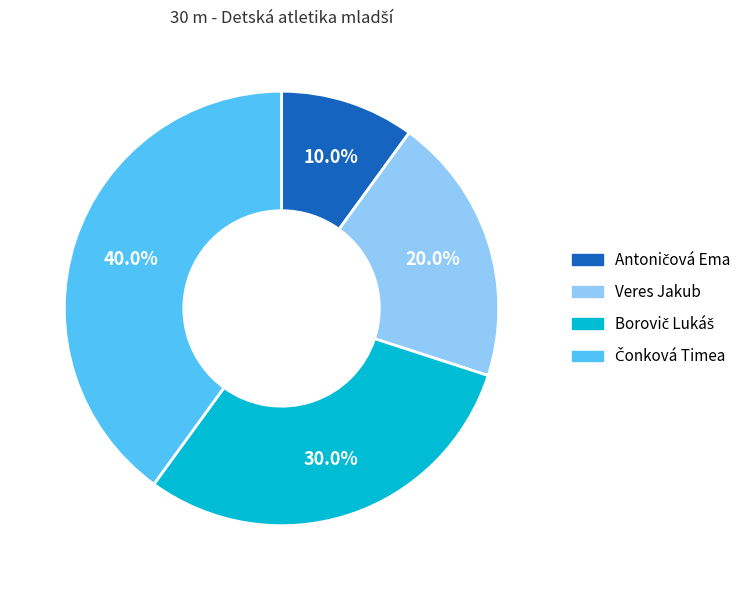

Does any single category account for the majority?

No